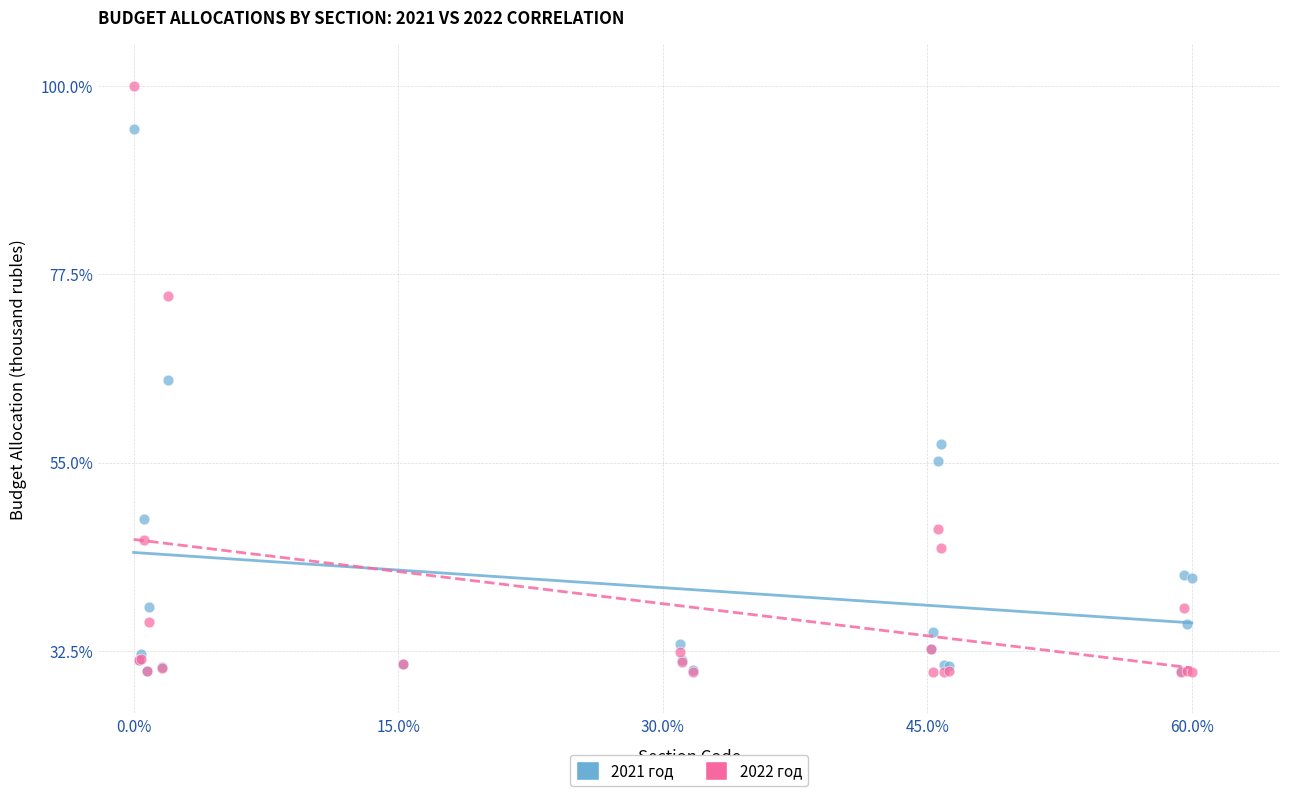

In the 2021 год series, what Y value is closest to 62?

64.8